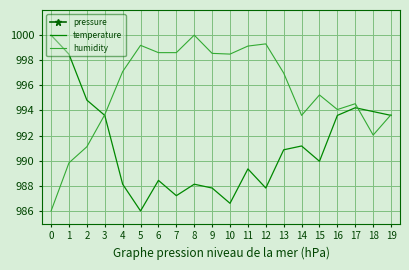

Which series has the largest total across all categories?

pressure